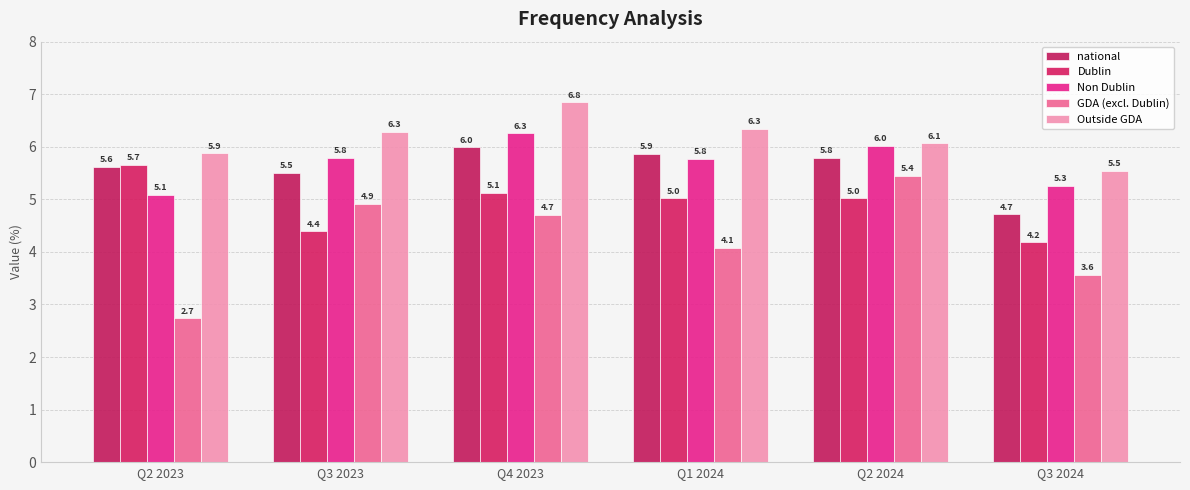

Which series changed the most between Q3 2023 and Q4 2023?

Dublin